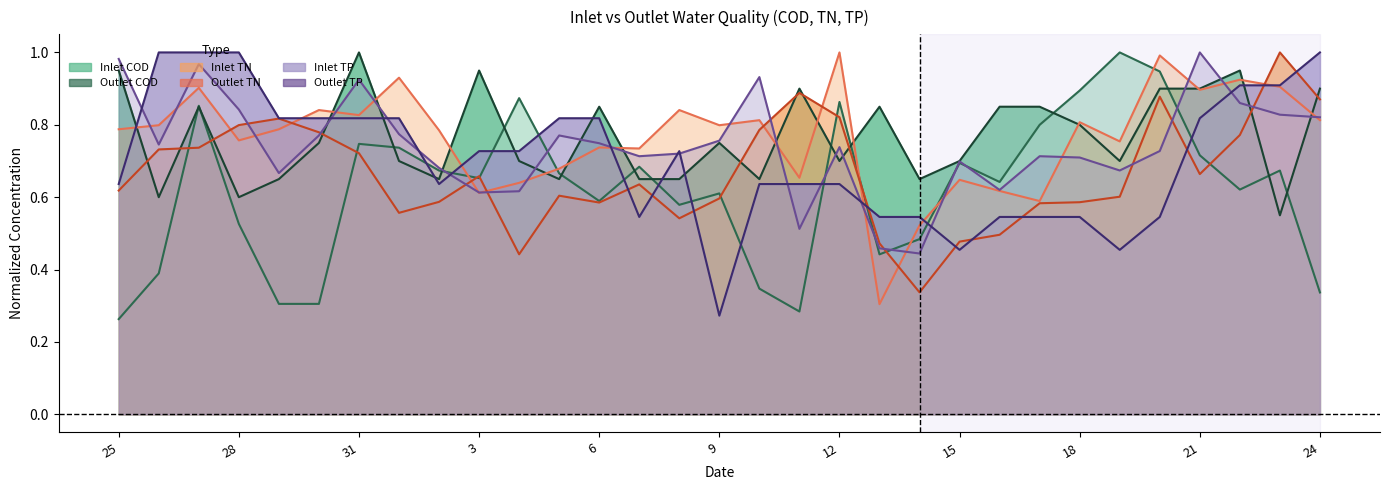

Rank the series at 1 from lowest to highest value.

Outlet TN, Outlet COD, Inlet COD, Inlet TP, Outlet TP, Inlet TN